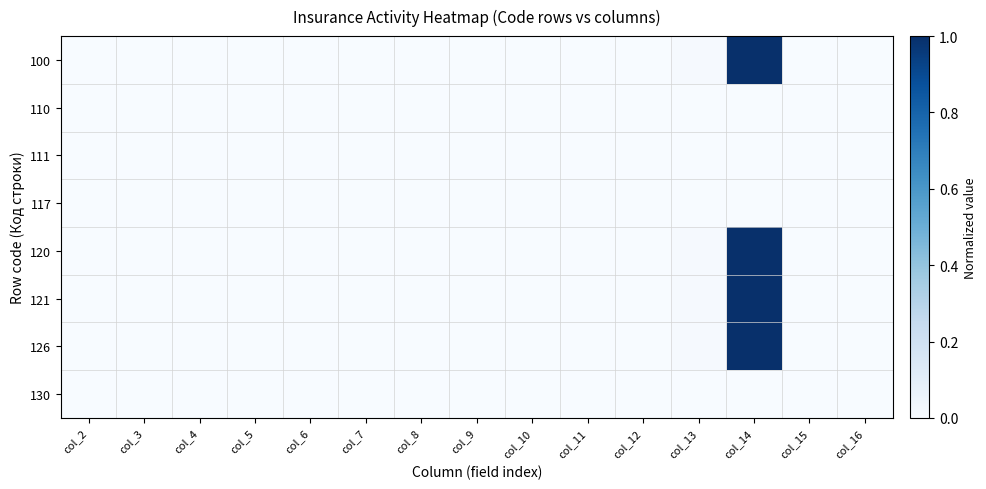

Reading left to right, list all the values displayed in this chart.

100: col_2=0.0	col_3=0.0	col_4=0.0	col_5=0.0	col_6=0.0	col_7=0.0	col_8=0.0	col_9=0.0	col_10=0.0	col_11=0.0	col_12=0.0	col_13=0.0	col_14=1.0	col_15=0.0	col_16=0.0
110: col_2=0.0	col_3=0.0	col_4=0.0	col_5=0.0	col_6=0.0	col_7=0.0	col_8=0.0	col_9=0.0	col_10=0.0	col_11=0.0	col_12=0.0	col_13=0.0	col_14=0.0	col_15=0.0	col_16=0.0
111: col_2=0.0	col_3=0.0	col_4=0.0	col_5=0.0	col_6=0.0	col_7=0.0	col_8=0.0	col_9=0.0	col_10=0.0	col_11=0.0	col_12=0.0	col_13=0.0	col_14=0.0	col_15=0.0	col_16=0.0
117: col_2=0.0	col_3=0.0	col_4=0.0	col_5=0.0	col_6=0.0	col_7=0.0	col_8=0.0	col_9=0.0	col_10=0.0	col_11=0.0	col_12=0.0	col_13=0.0	col_14=0.0	col_15=0.0	col_16=0.0
120: col_2=0.0	col_3=0.0	col_4=0.0	col_5=0.0	col_6=0.0	col_7=0.0	col_8=0.0	col_9=0.0	col_10=0.0	col_11=0.0	col_12=0.0	col_13=0.0	col_14=1.0	col_15=0.0	col_16=0.0
121: col_2=0.0	col_3=0.0	col_4=0.0	col_5=0.0	col_6=0.0	col_7=0.0	col_8=0.0	col_9=0.0	col_10=0.0	col_11=0.0	col_12=0.0	col_13=0.0	col_14=1.0	col_15=0.0	col_16=0.0
126: col_2=0.0	col_3=0.0	col_4=0.0	col_5=0.0	col_6=0.0	col_7=0.0	col_8=0.0	col_9=0.0	col_10=0.0	col_11=0.0	col_12=0.0	col_13=0.0	col_14=1.0	col_15=0.0	col_16=0.0
130: col_2=0.0	col_3=0.0	col_4=0.0	col_5=0.0	col_6=0.0	col_7=0.0	col_8=0.0	col_9=0.0	col_10=0.0	col_11=0.0	col_12=0.0	col_13=0.0	col_14=0.0	col_15=0.0	col_16=0.0